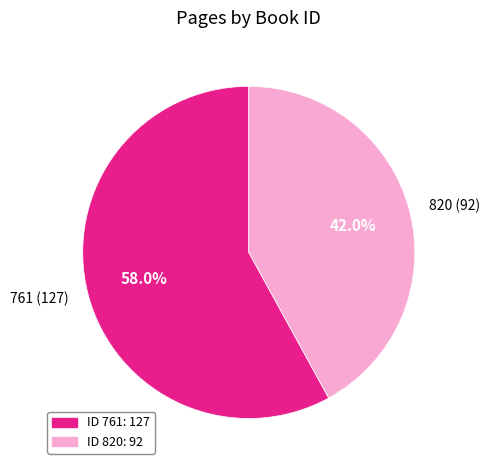

How many slices are in this pie chart?

2